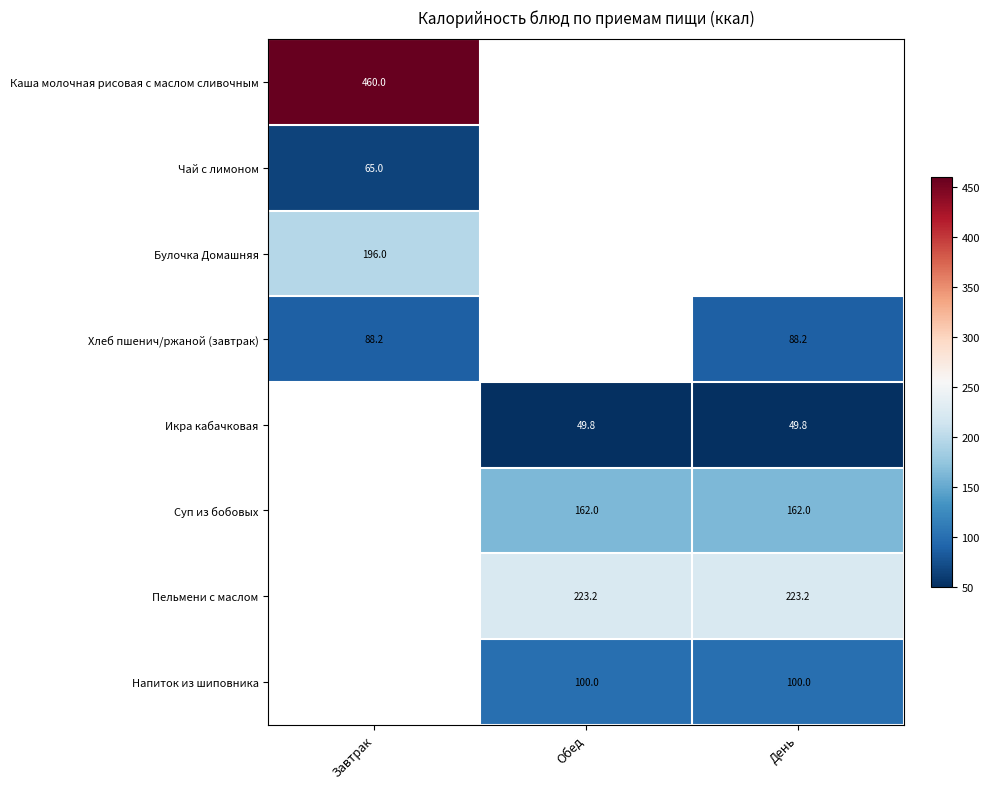

What is the sum of the Пельмени с маслом values at Обед and День?

446.4